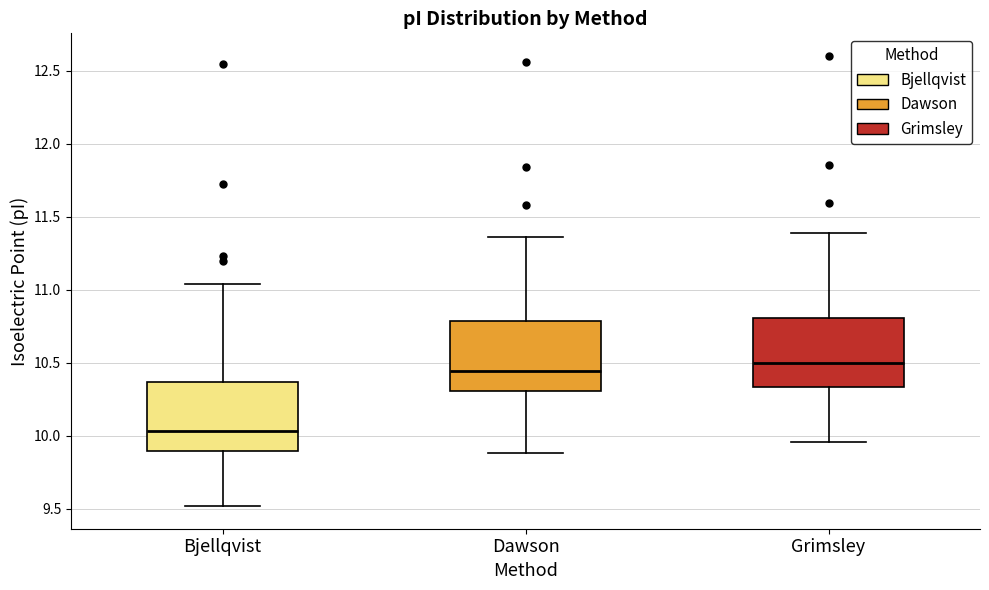

Reading left to right, read every box against the y-axis: the position of its median line, the range the box covers, and the ends of its whiskers. The values are not printed on the chart, so give them approximately, as read against the axis.

Bjellqvist: median 10.05, box 9.90 to 10.35, whiskers 9.50 to 11.05
Dawson: median 10.45, box 10.30 to 10.80, whiskers 9.90 to 11.35
Grimsley: median 10.50, box 10.35 to 10.80, whiskers 9.95 to 11.40